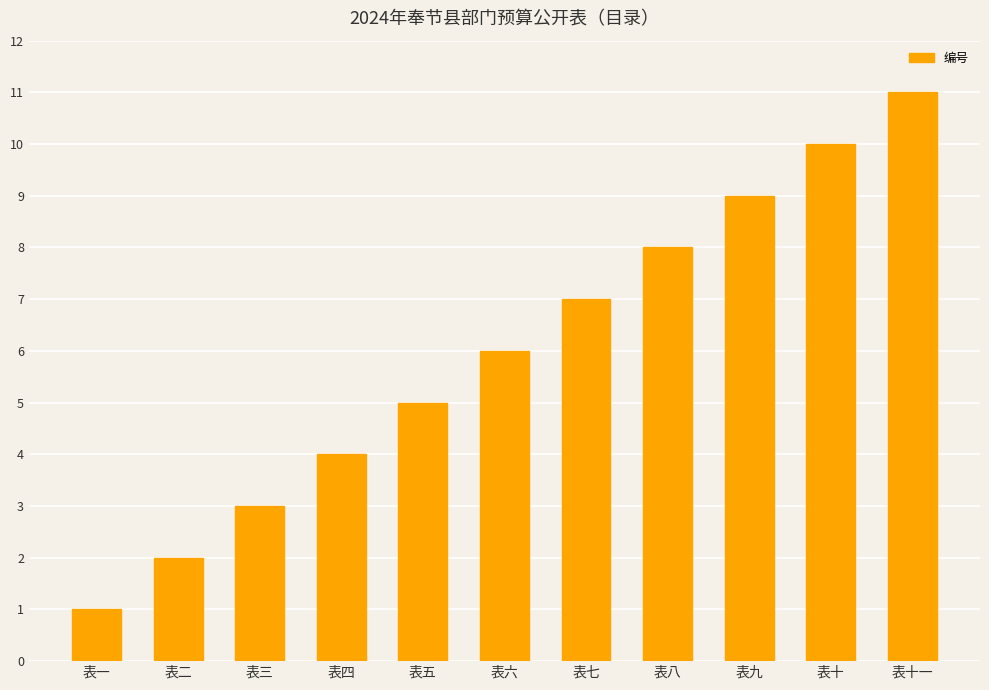

Reading left to right, transcribe all the data shown in this chart.

1	2	3	4	5	6	7	8	9	10	11